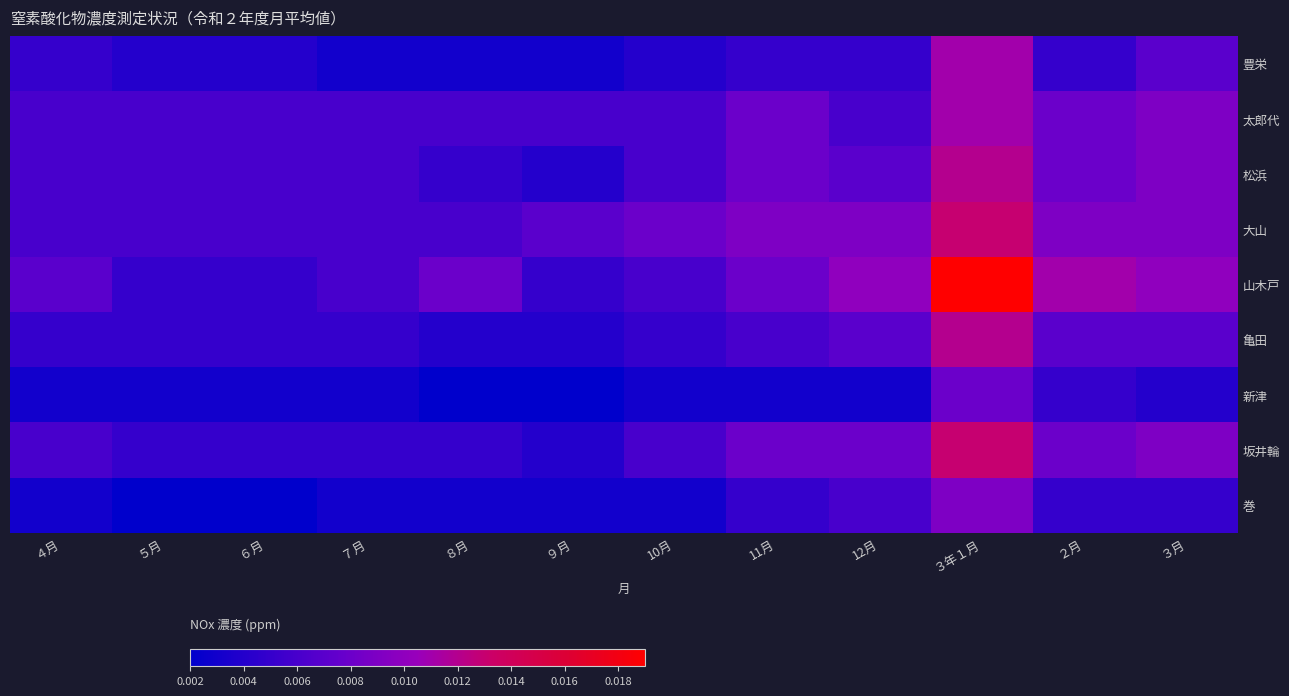

Reading left to right, list all the values displayed in this chart.

豊栄: ４月=0.0	５月=0.0	６月=0.0	７月=0.0	８月=0.0	９月=0.0	10月=0.0	11月=0.0	12月=0.0	３年１月=0.0	２月=0.0	３月=0.0
太郎代: ４月=0.0	５月=0.0	６月=0.0	７月=0.0	８月=0.0	９月=0.0	10月=0.0	11月=0.0	12月=0.0	３年１月=0.0	２月=0.0	３月=0.0
松浜: ４月=0.0	５月=0.0	６月=0.0	７月=0.0	８月=0.0	９月=0.0	10月=0.0	11月=0.0	12月=0.0	３年１月=0.0	２月=0.0	３月=0.0
大山: ４月=0.0	５月=0.0	６月=0.0	７月=0.0	８月=0.0	９月=0.0	10月=0.0	11月=0.0	12月=0.0	３年１月=0.0	２月=0.0	３月=0.0
山木戸: ４月=0.0	５月=0.0	６月=0.0	７月=0.0	８月=0.0	９月=0.0	10月=0.0	11月=0.0	12月=0.0	３年１月=0.0	２月=0.0	３月=0.0
亀田: ４月=0.0	５月=0.0	６月=0.0	７月=0.0	８月=0.0	９月=0.0	10月=0.0	11月=0.0	12月=0.0	３年１月=0.0	２月=0.0	３月=0.0
新津: ４月=0.0	５月=0.0	６月=0.0	７月=0.0	８月=0.0	９月=0.0	10月=0.0	11月=0.0	12月=0.0	３年１月=0.0	２月=0.0	３月=0.0
坂井輪: ４月=0.0	５月=0.0	６月=0.0	７月=0.0	８月=0.0	９月=0.0	10月=0.0	11月=0.0	12月=0.0	３年１月=0.0	２月=0.0	３月=0.0
巻: ４月=0.0	５月=0.0	６月=0.0	７月=0.0	８月=0.0	９月=0.0	10月=0.0	11月=0.0	12月=0.0	３年１月=0.0	２月=0.0	３月=0.0